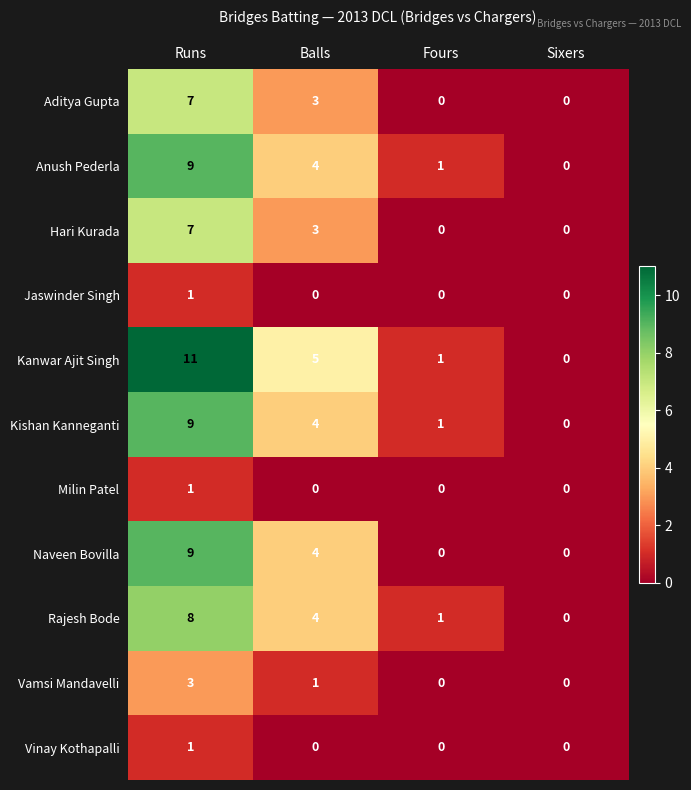

Where does the Anush Pederla series first go above 4?

Runs